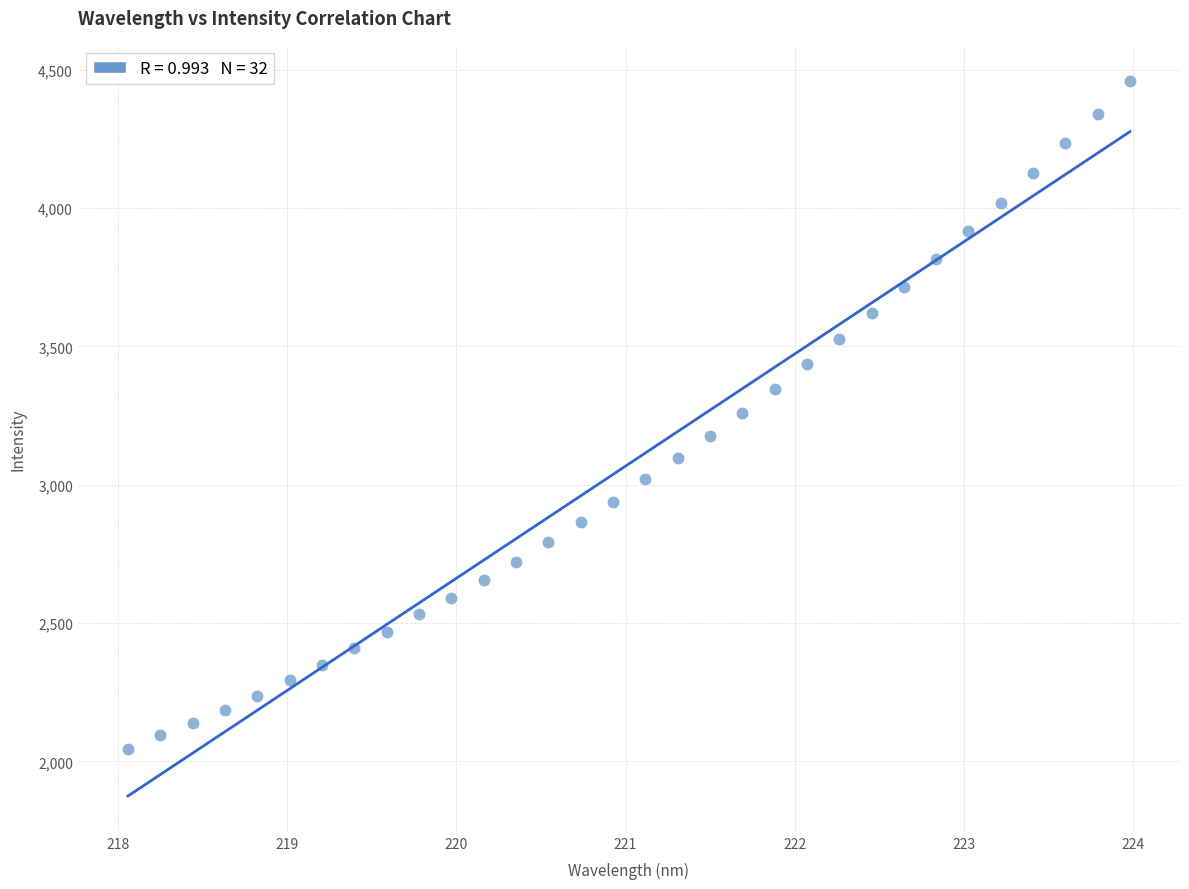

What is the range of Y values (max minus min)?

2416.7